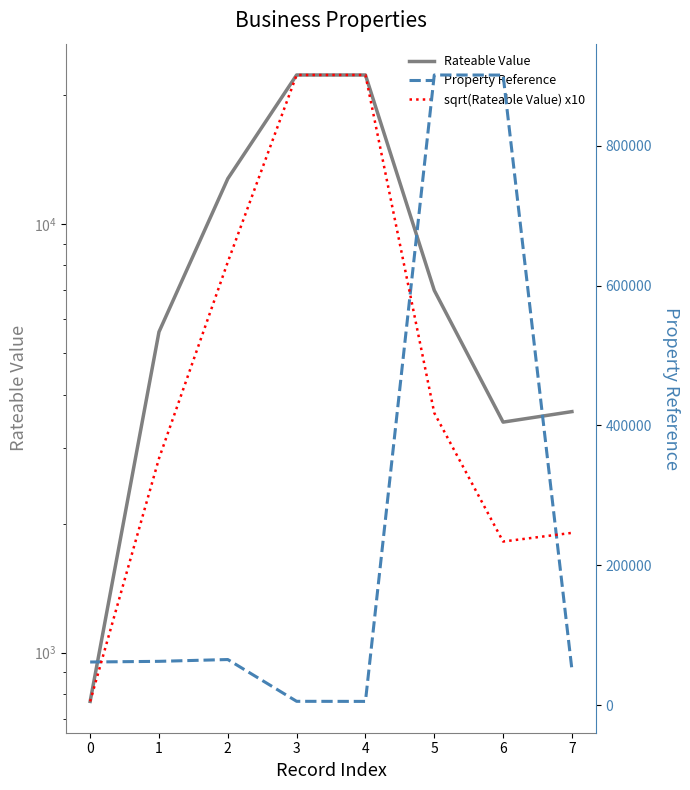

What is the value of the sqrt(Rateable Value) x10 point at the 6th from the left?

836.7